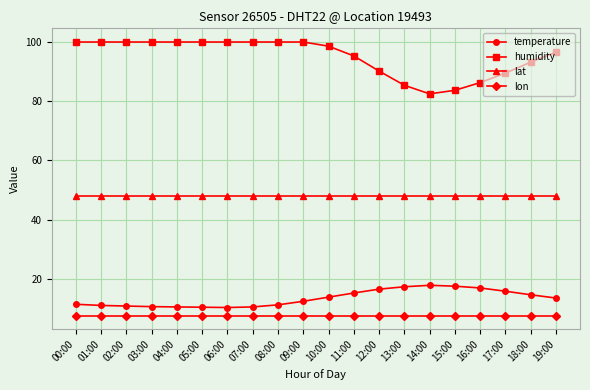

What is the average value of the lon series?

7.6